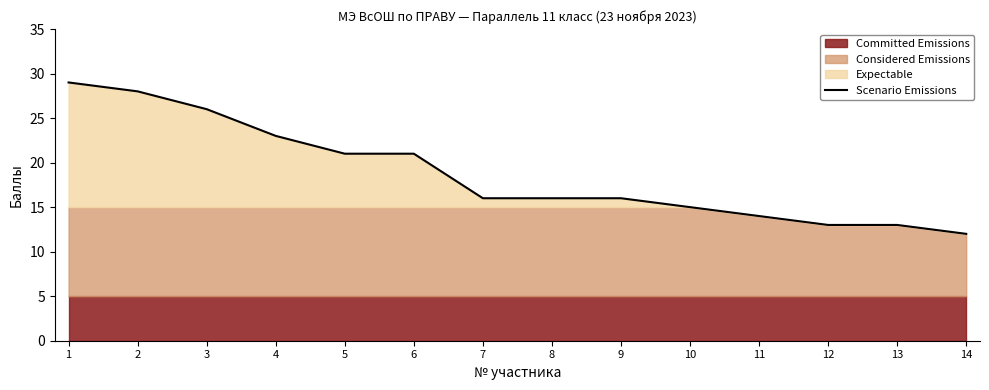

Reading left to right, what are all the values shown in this chart?

29	28	26	23	21	21	16	16	16	15	14	13	13	12